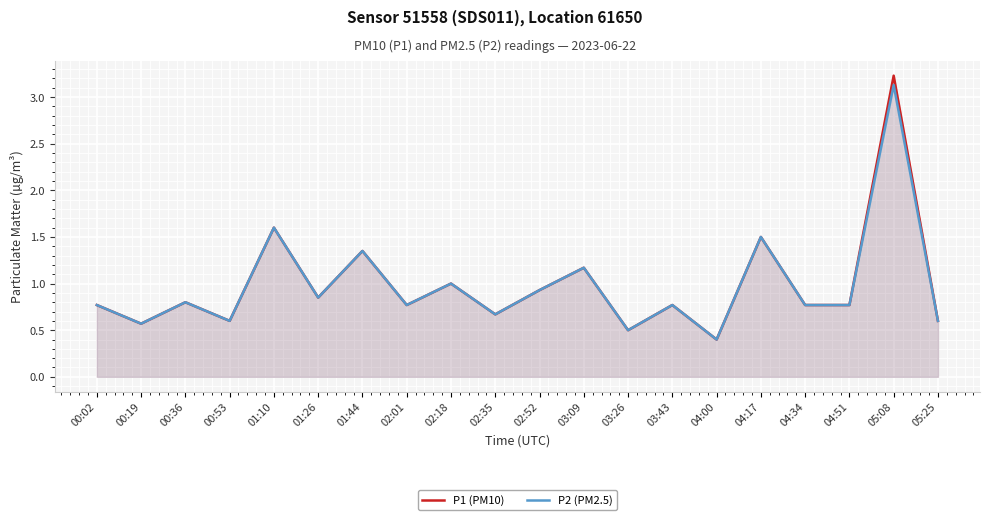

What is the label of the 5th point from the left?

01:10